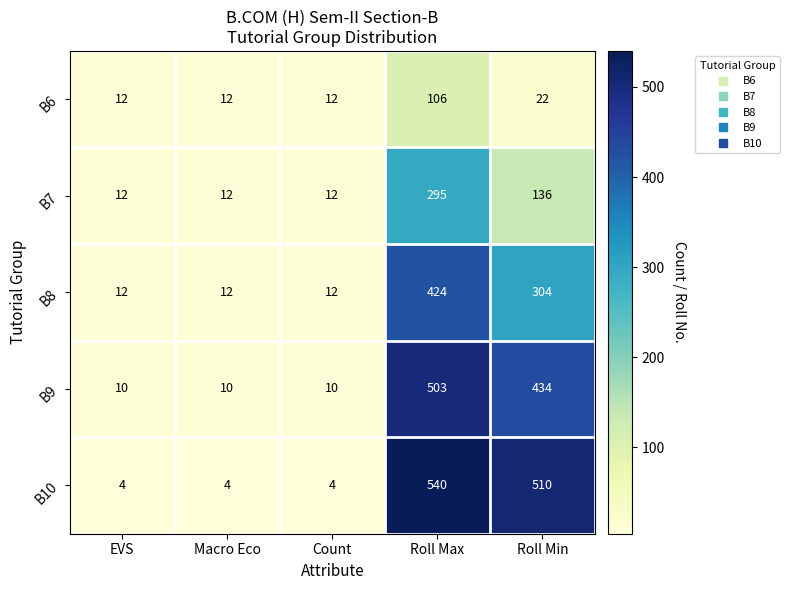

Which series has the widest spread of values?

B10